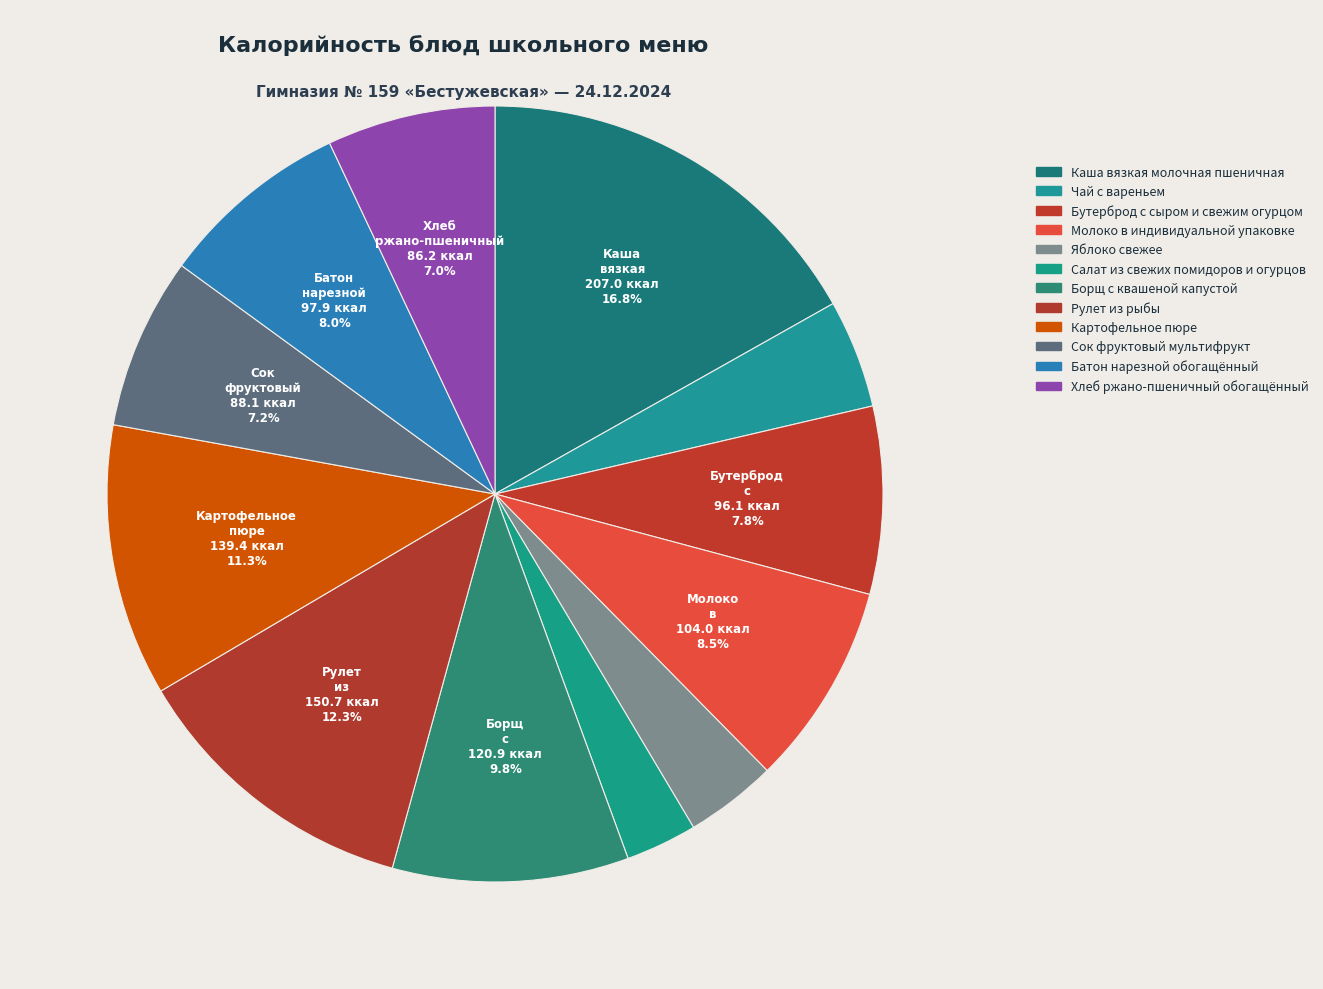

Count the number of slices in the pie.

12